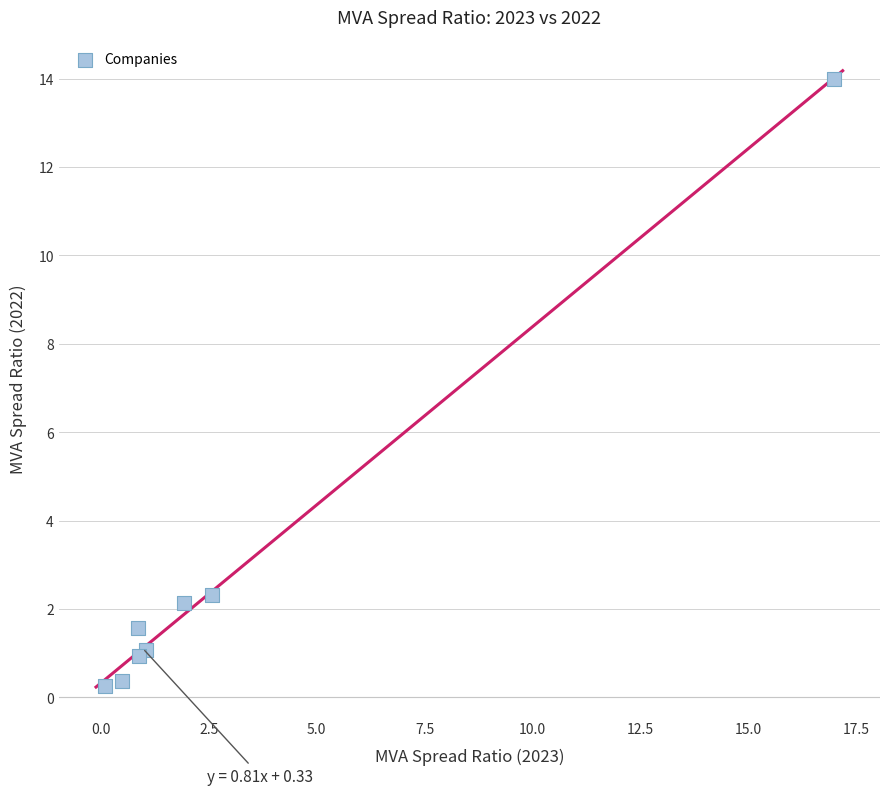

What Y value in the scatter plot is closest to 7?

2.3